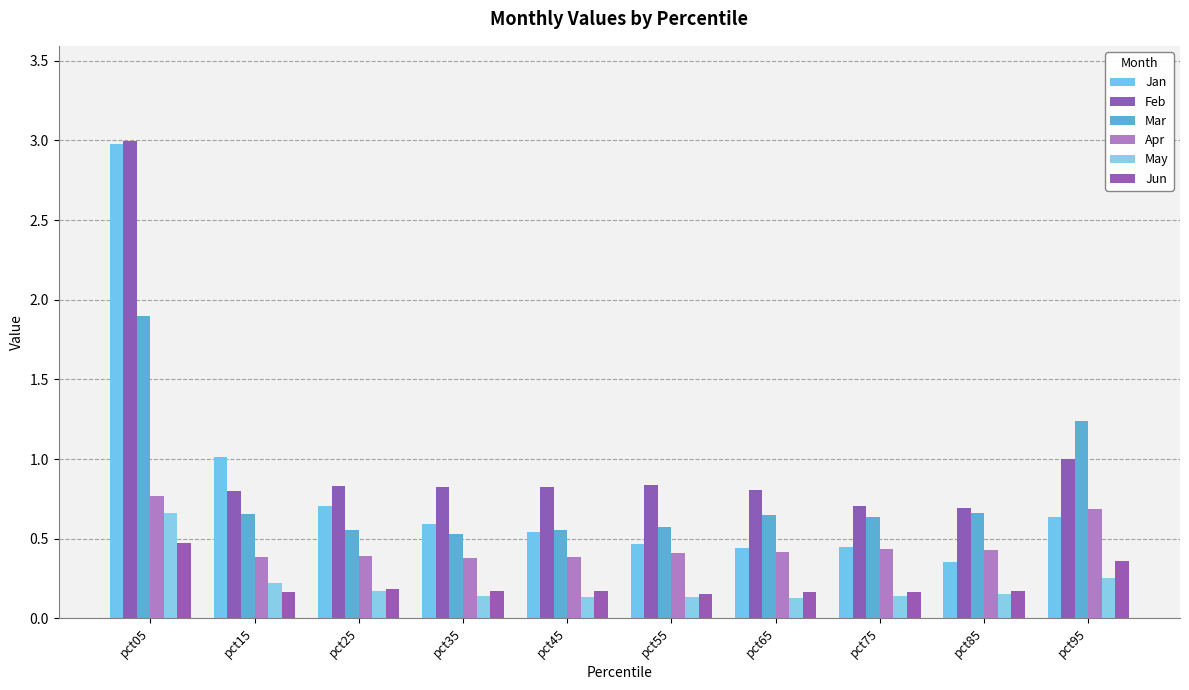

What is the average value of the May series?

0.2